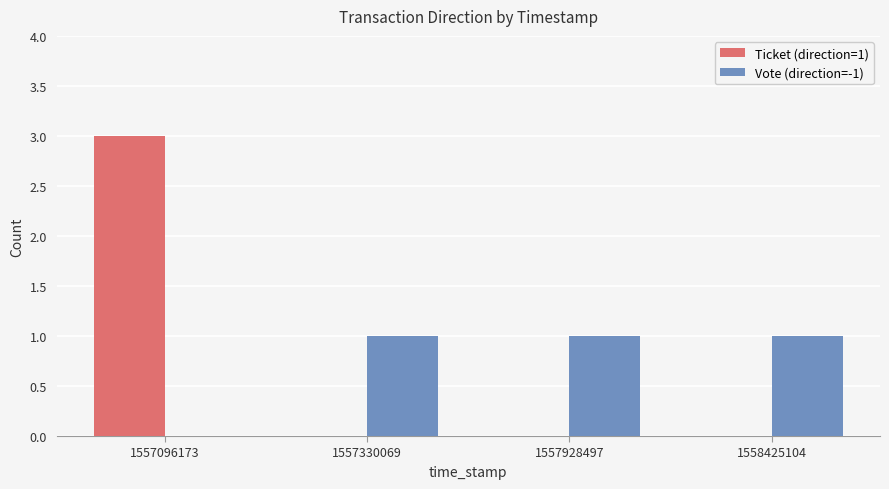

At which label is Vote (direction=-1) closest to 0?

1557096173